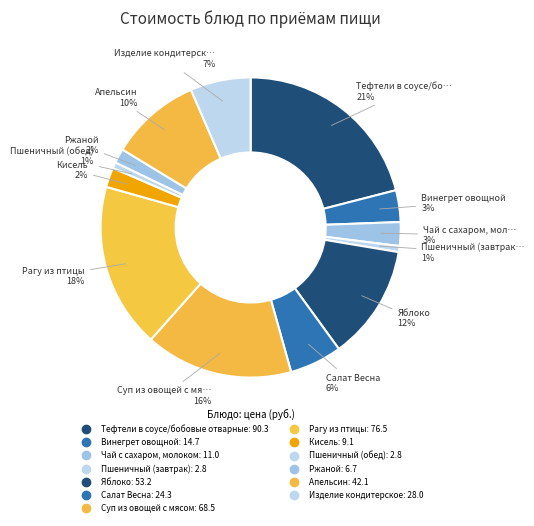

How many slices are in this pie chart?

13